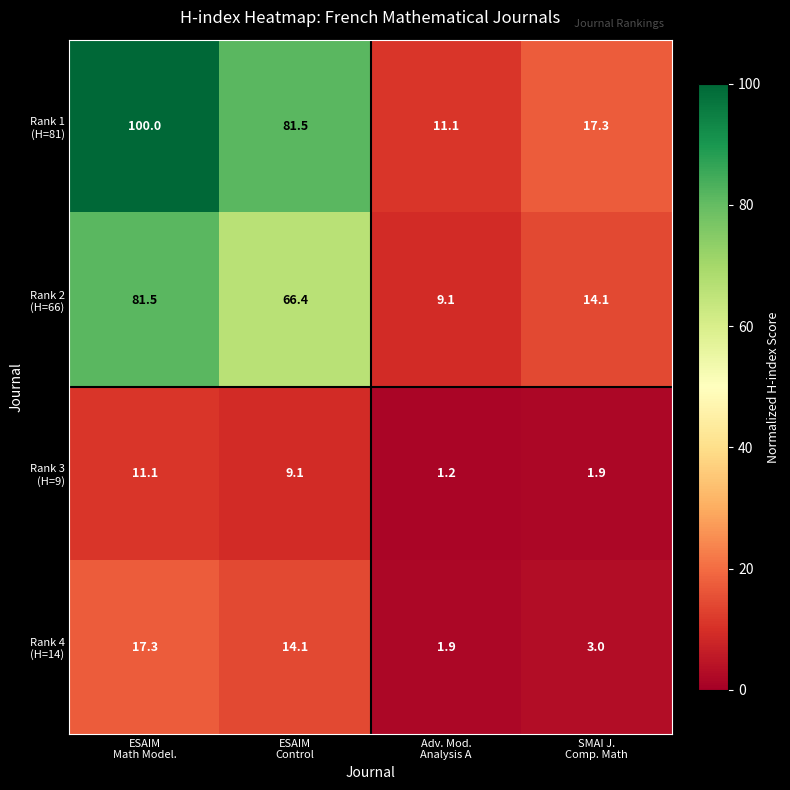

What is the minimum value shown in the chart?

1.2